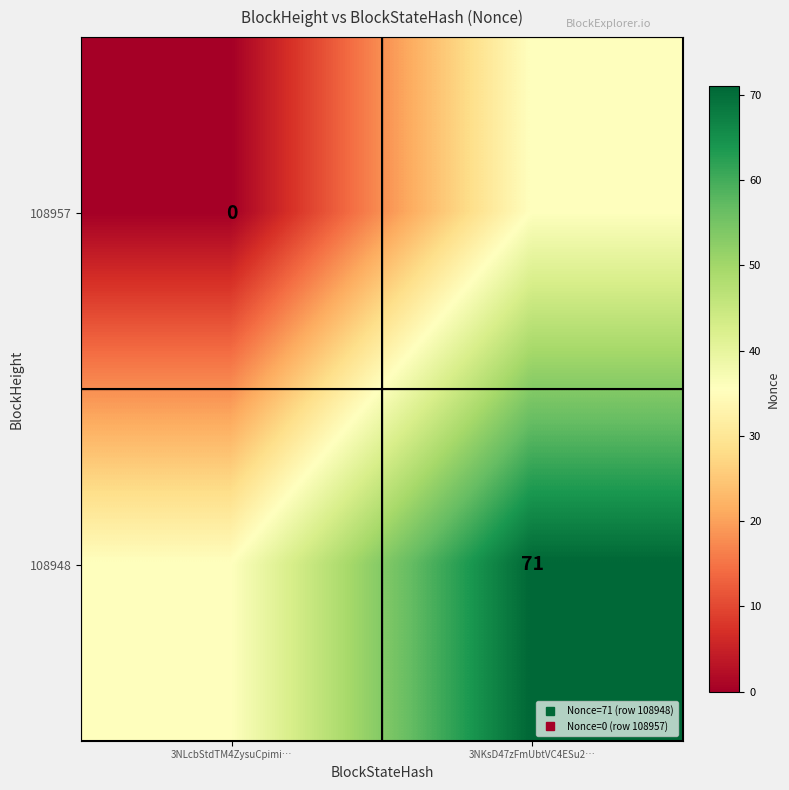

Which category has the highest value across all series?

3NKsD47zFmUbtVC4ESu2…